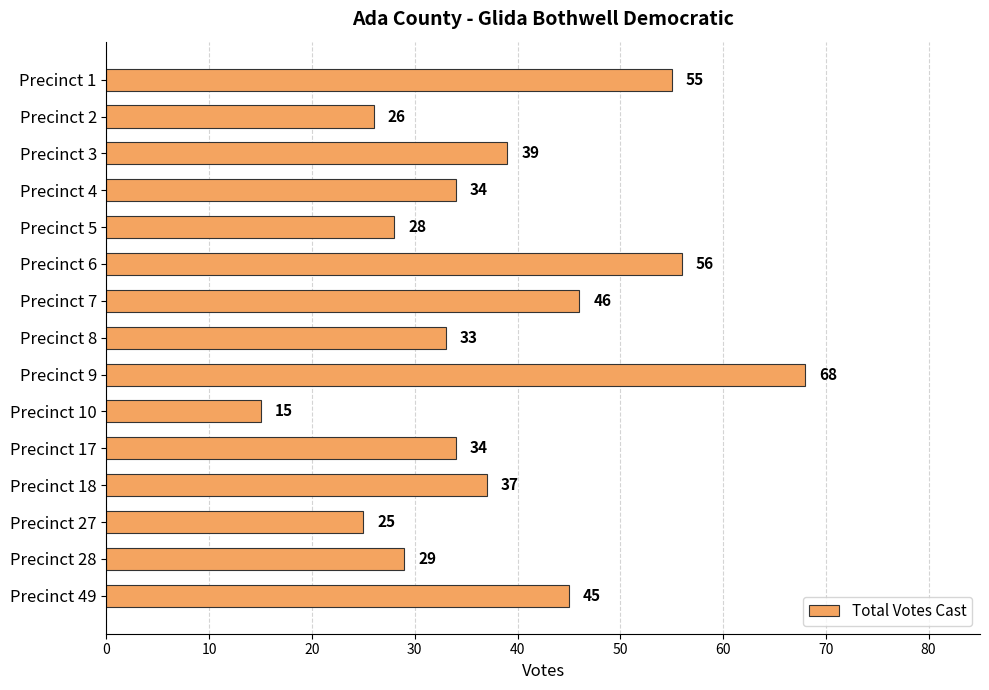

Where is the data nearest to the value 41?

Precinct 3